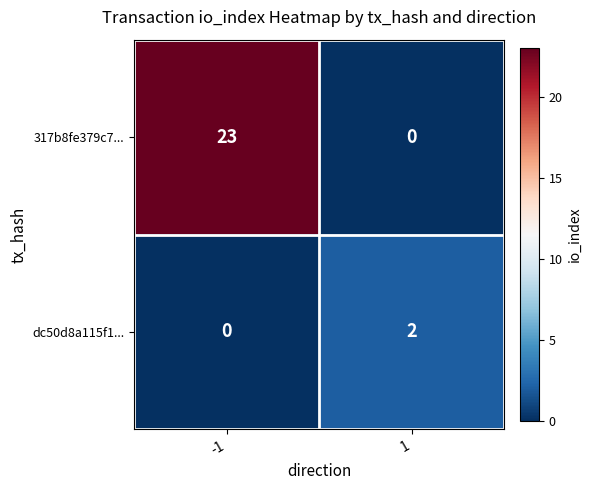

Reading right to left, what are all the values shown in this chart?

317b8fe379c7...: 1=0	-1=23
dc50d8a115f1...: 1=2	-1=0